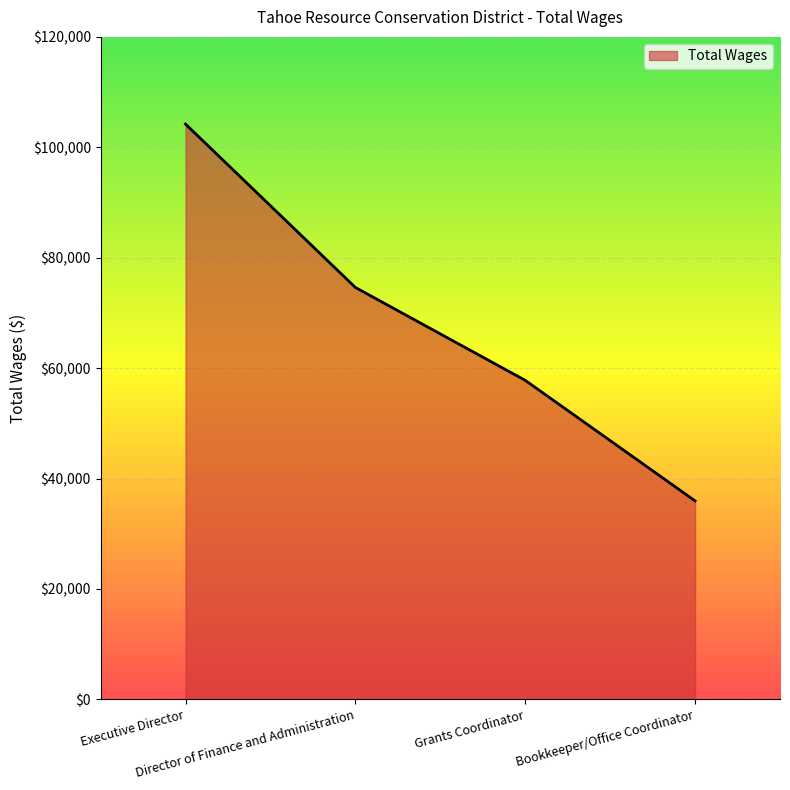

What is the difference between the maximum and second lowest values?

46420